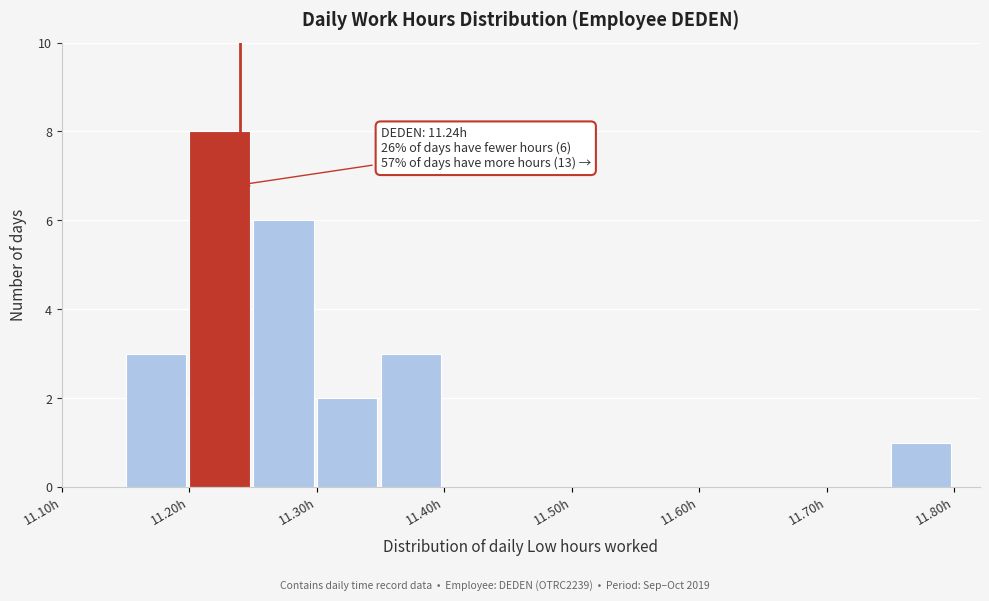

Over which range of the x-axis is the bar tallest?

11.20 to 11.25